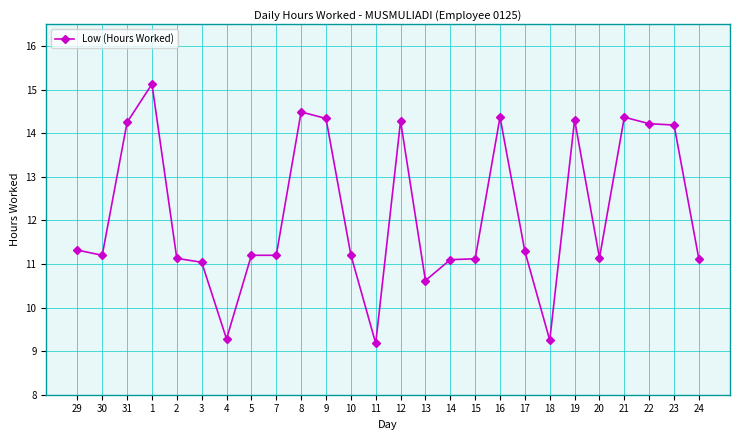

What is the label of the 16th point from the right?

9